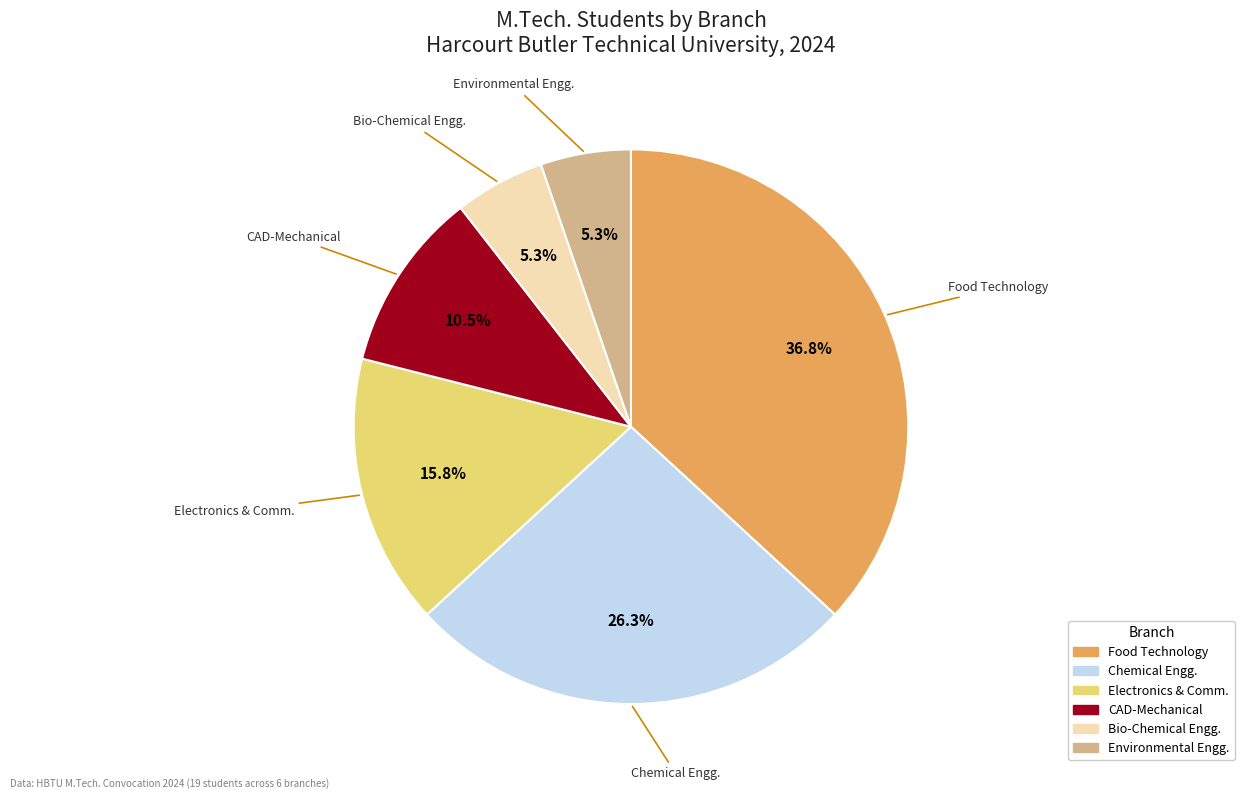

To the nearest percent, what is the difference between the largest and smallest slice percentages?

32%